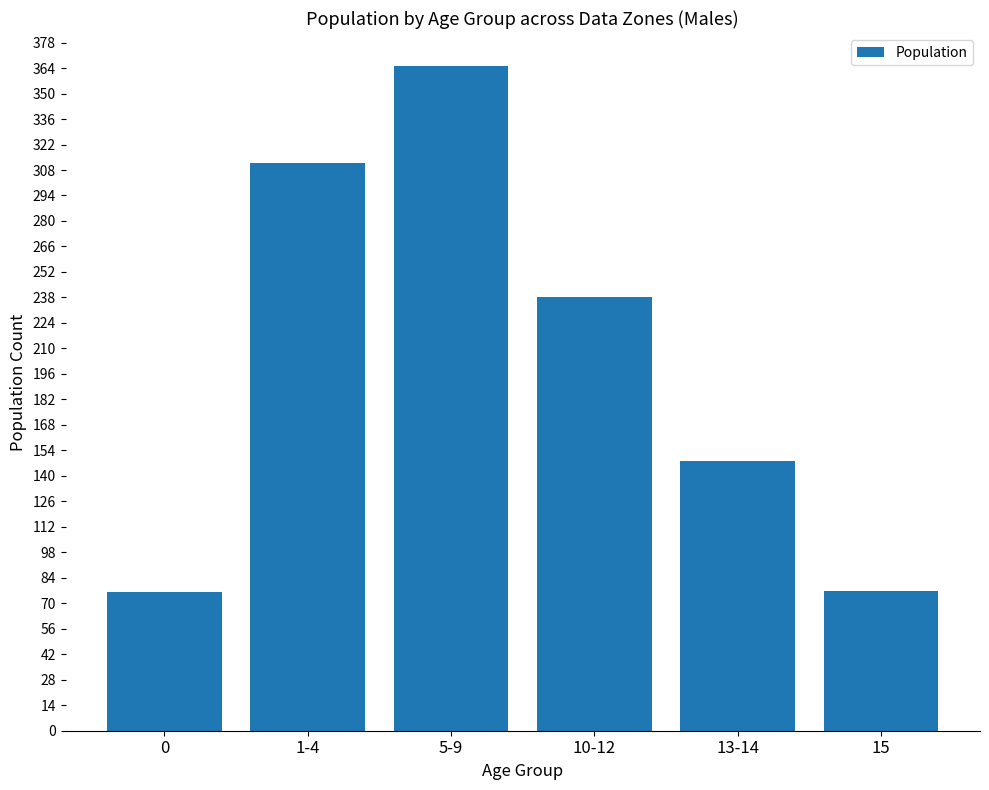

What is the sum of the values at 1-4 and 15?

389